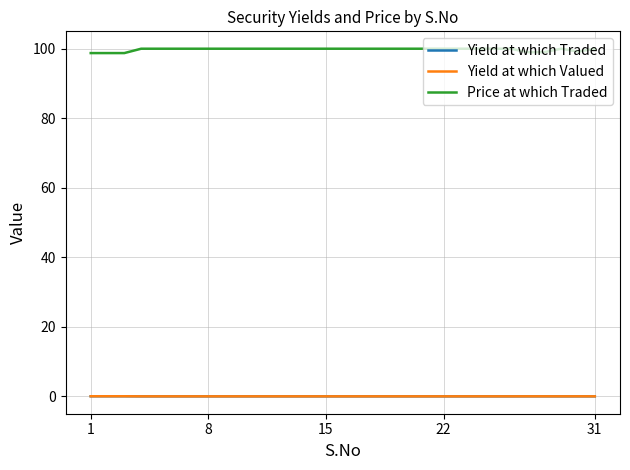

True or false: Yield at which Traded and Price at which Traded cross at least once.

False